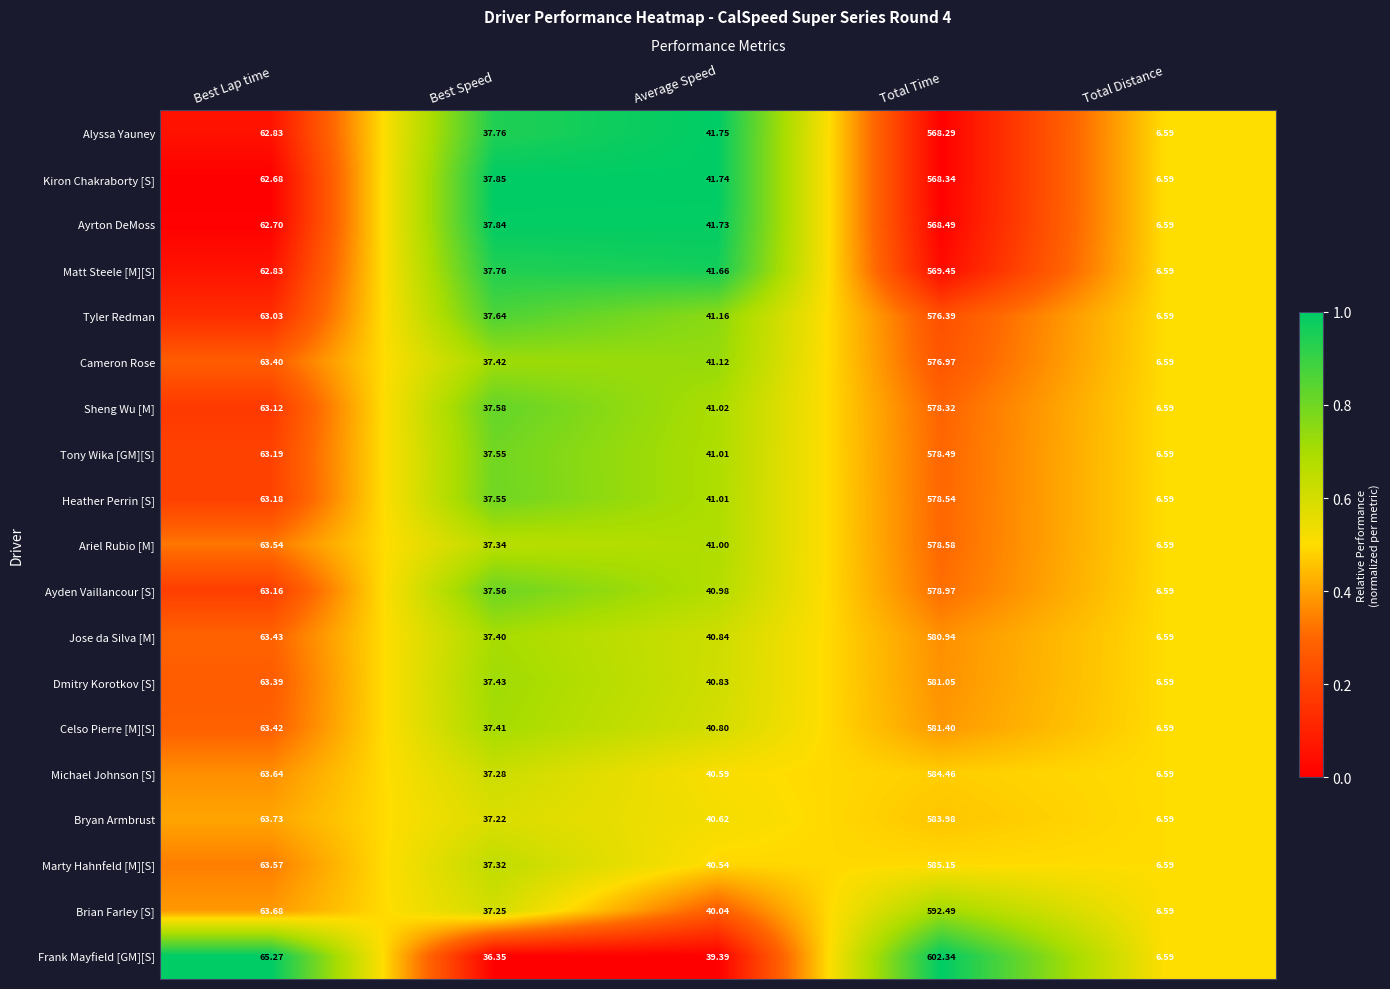

Between Best Speed and Total Time, which series saw the biggest shift?

Frank Mayfield [GM][S]